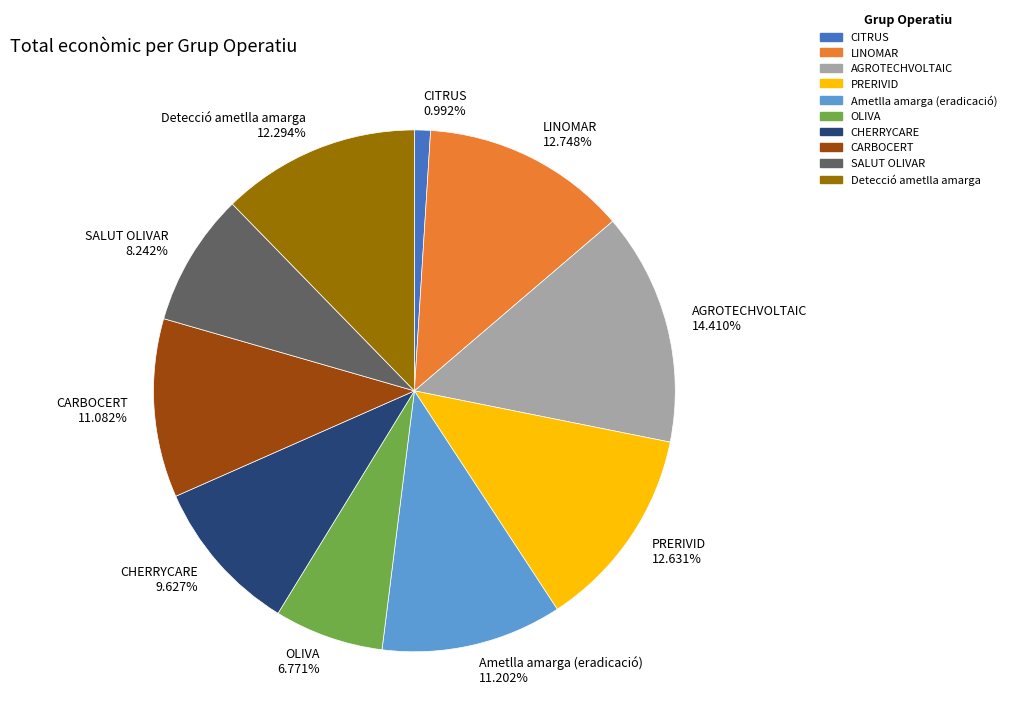

How many segments does this pie chart have?

10